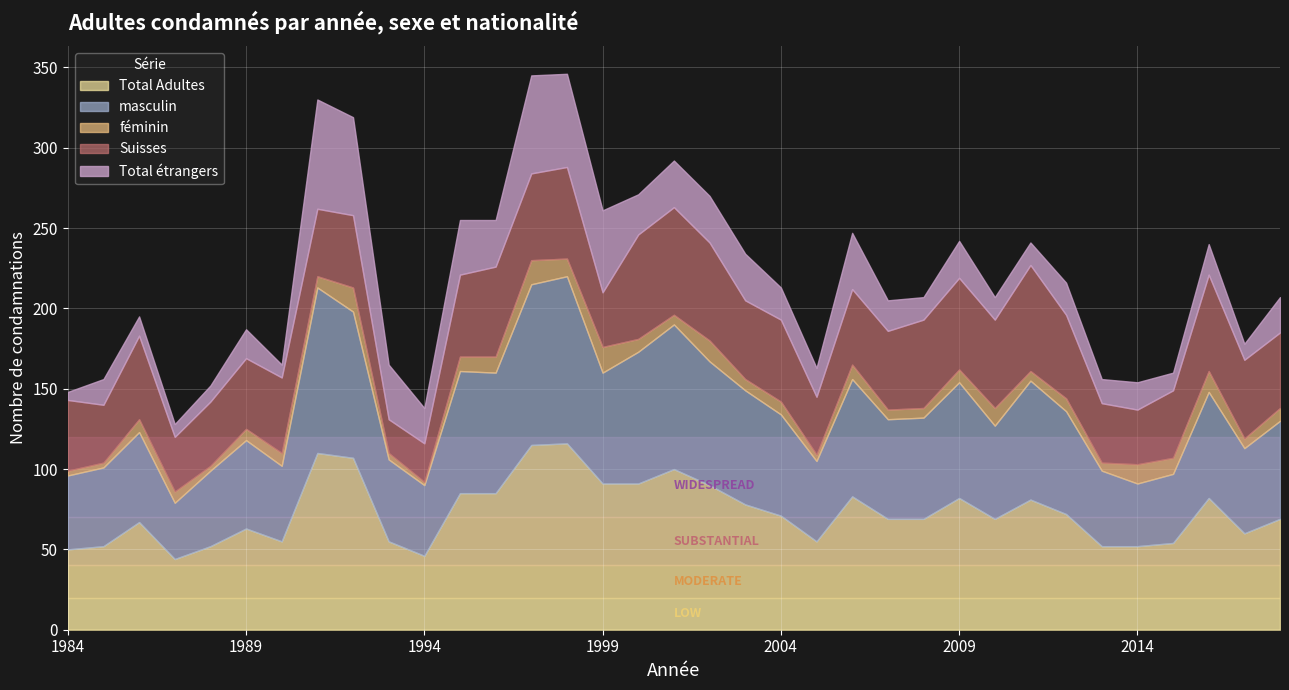

Which series has the largest range (max minus min)?

Total Adultes